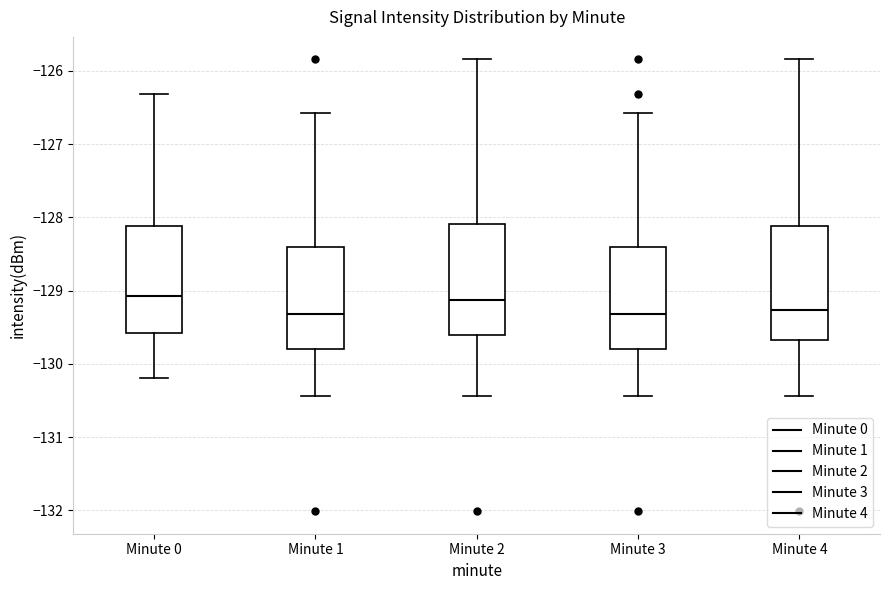

Reading left to right, transcribe this box plot: for each box, give where its median line is, the range the box spans, and where its two whiskers end, as read against the y-axis. The values are not printed on the chart, so give them approximately, as read against the axis.

Minute 0: median -129.1, box -129.6 to -128.1, whiskers -130.2 to -126.3
Minute 1: median -129.3, box -129.8 to -128.4, whiskers -130.4 to -126.6
Minute 2: median -129.1, box -129.6 to -128.1, whiskers -130.4 to -125.8
Minute 3: median -129.3, box -129.8 to -128.4, whiskers -130.4 to -126.6
Minute 4: median -129.3, box -129.7 to -128.1, whiskers -130.4 to -125.8